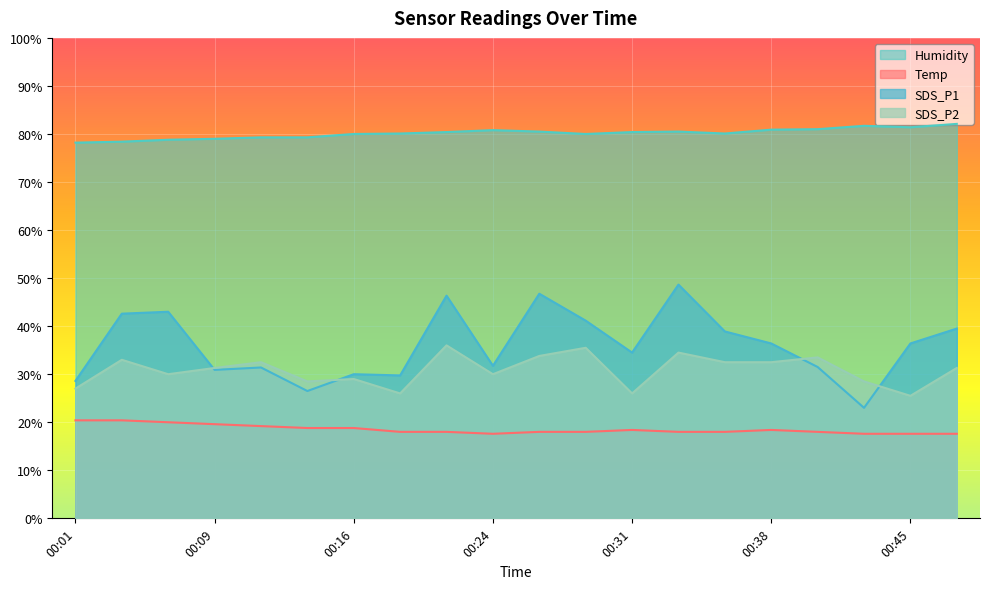

How many lines are shown in the chart?

4